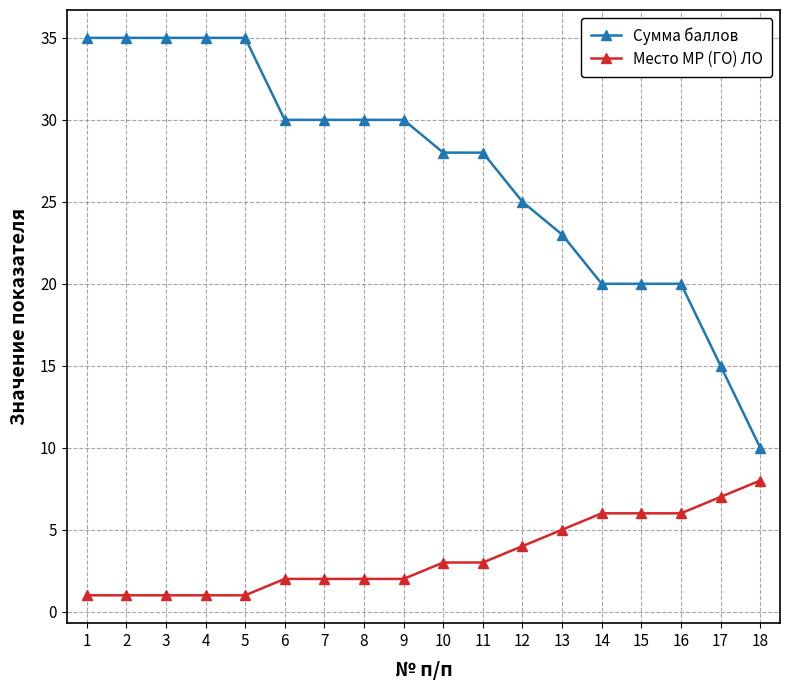

Is the value of Сумма баллов at 1 greater than the value of Место МР (ГО) ЛО at 1?

Yes